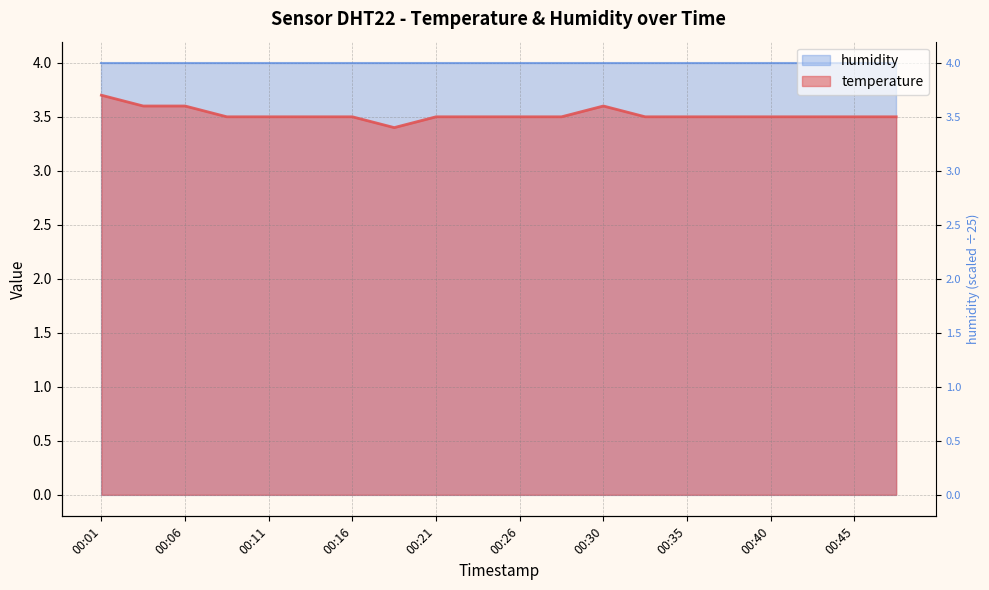

The value at 00:43 is 6.0. True or false?

False